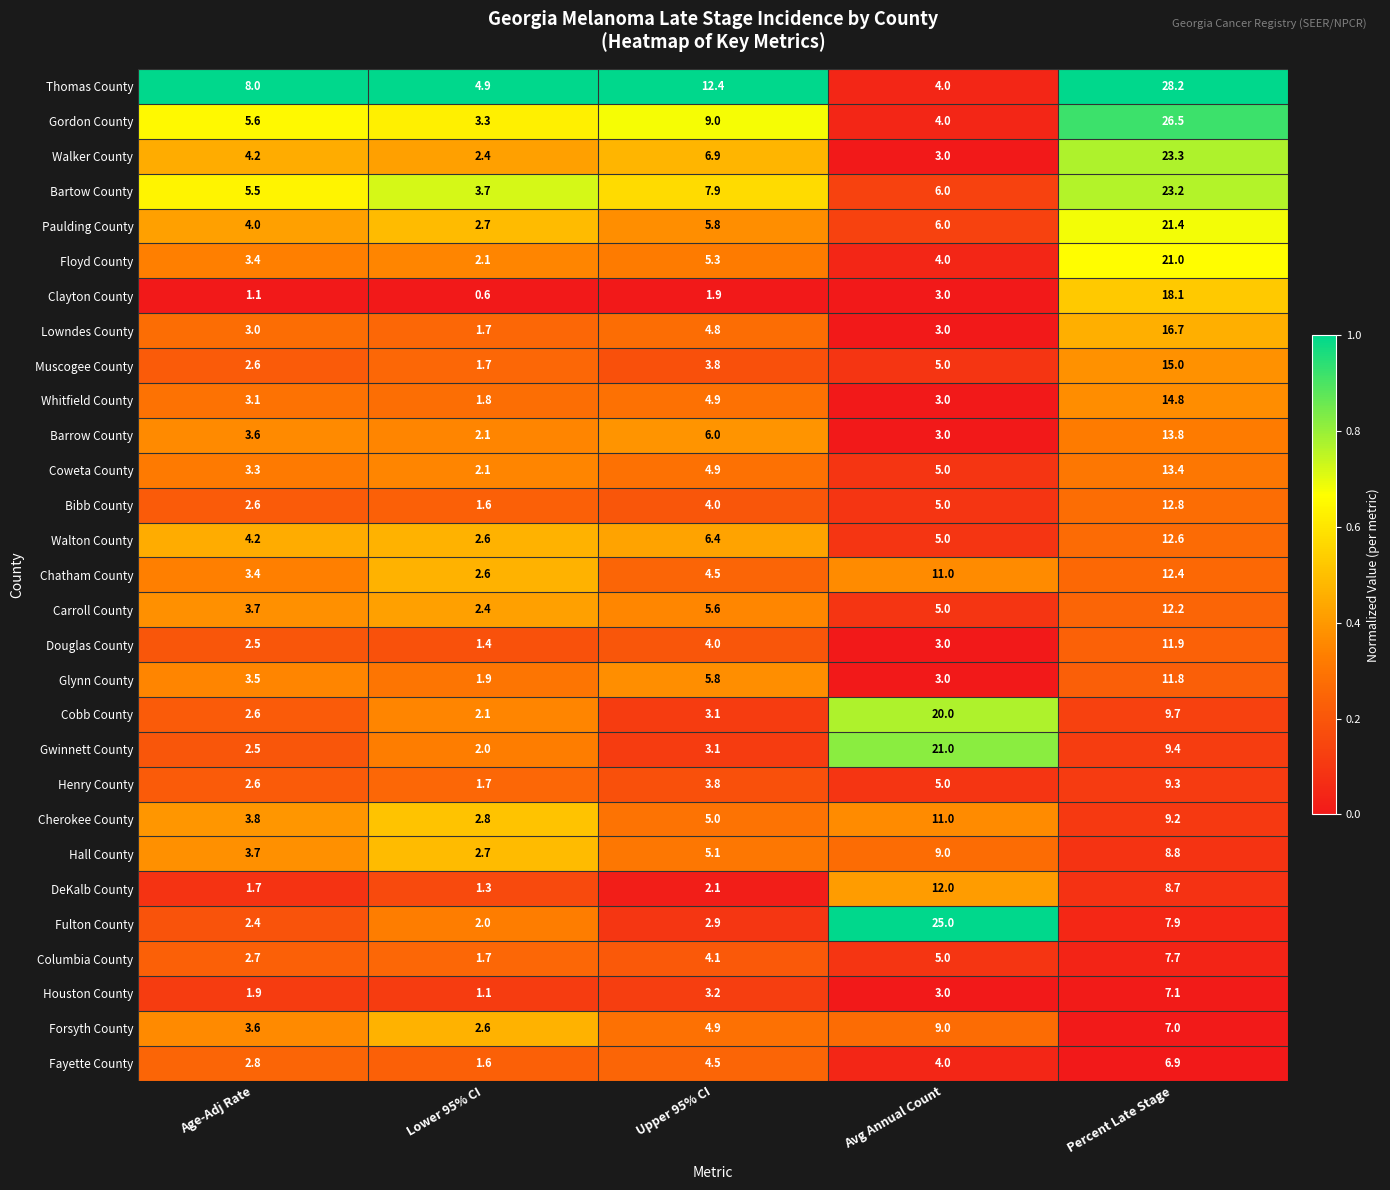

What is the difference between the highest and lowest values at Upper 95% CI?

10.5